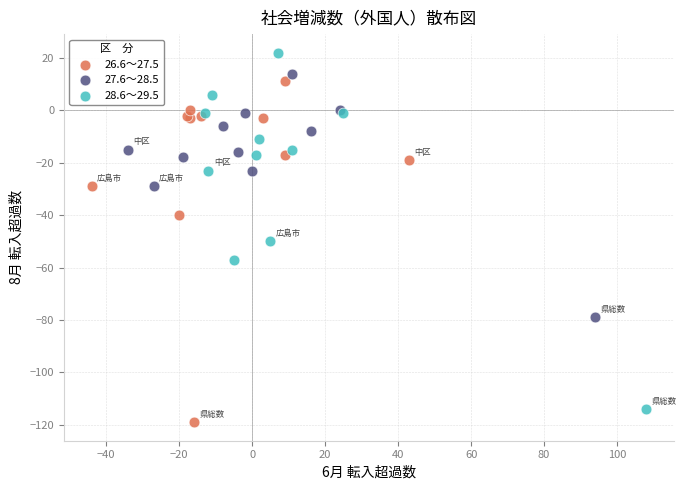

Which series contains the highest Y value?

28.6～29.5